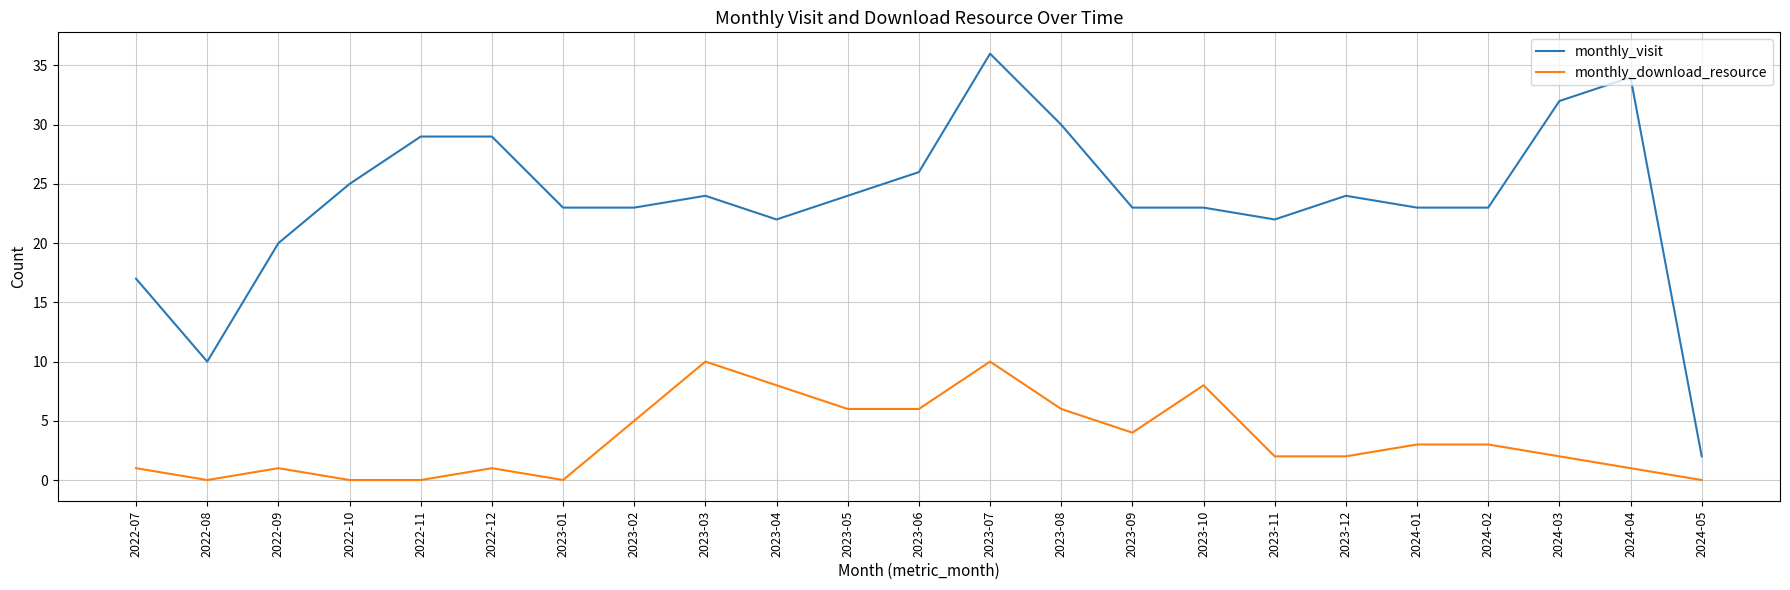

Reading left to right, what are all the values shown in this chart?

monthly_visit: 17	10	20	25	29	29	23	23	24	22	24	26	36	30	23	23	22	24	23	23	32	34	2
monthly_download_resource: 1	0	1	0	0	1	0	5	10	8	6	6	10	6	4	8	2	2	3	3	2	1	0